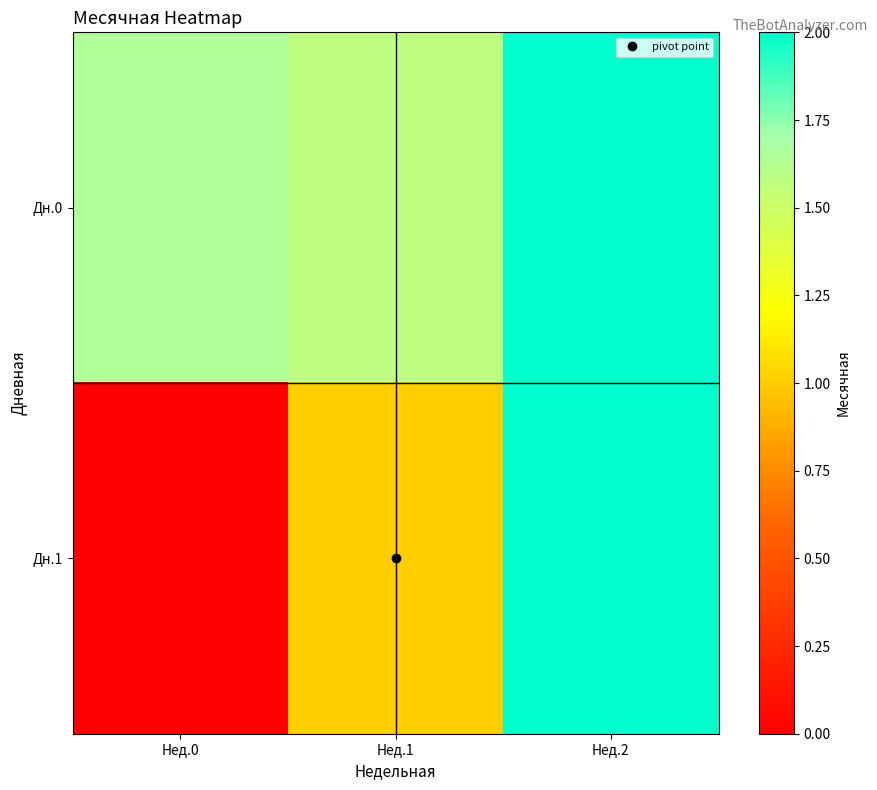

How many series are shown in this chart?

2